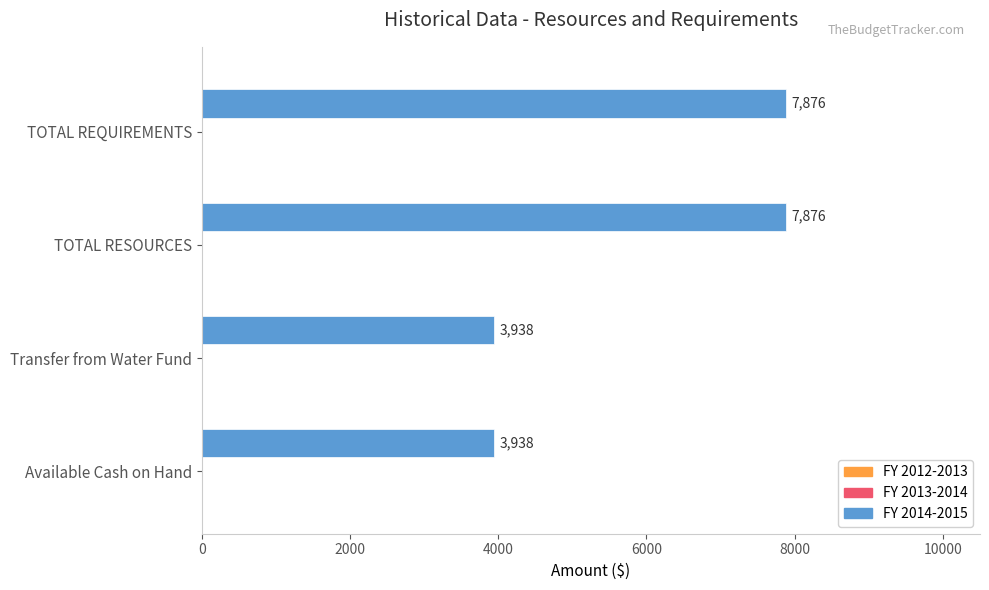

Are the bars grouped side by side (vs. stacked)?

No